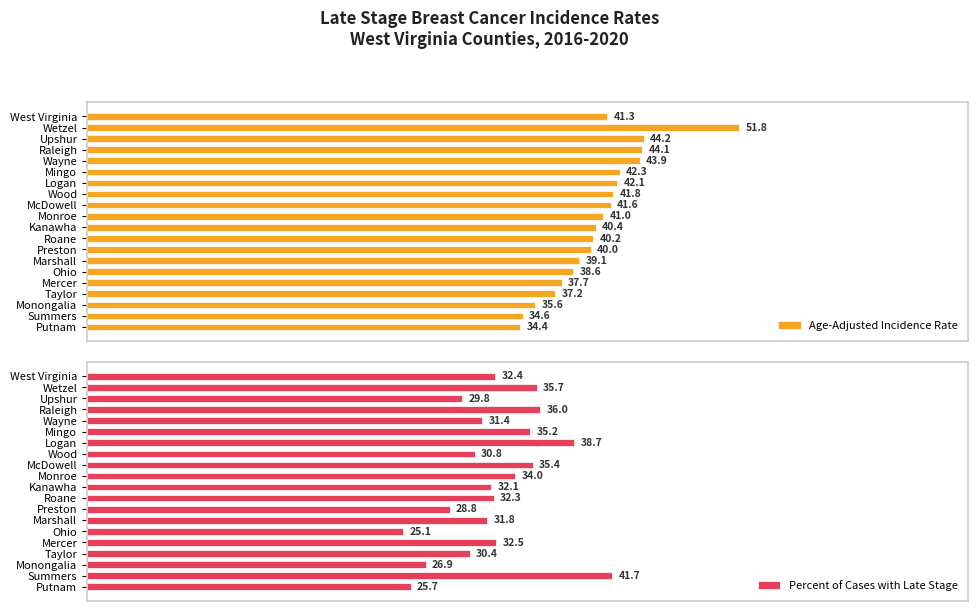

The Age-Adjusted Incidence Rate series shows 30.7 at Wayne. True or false?

False